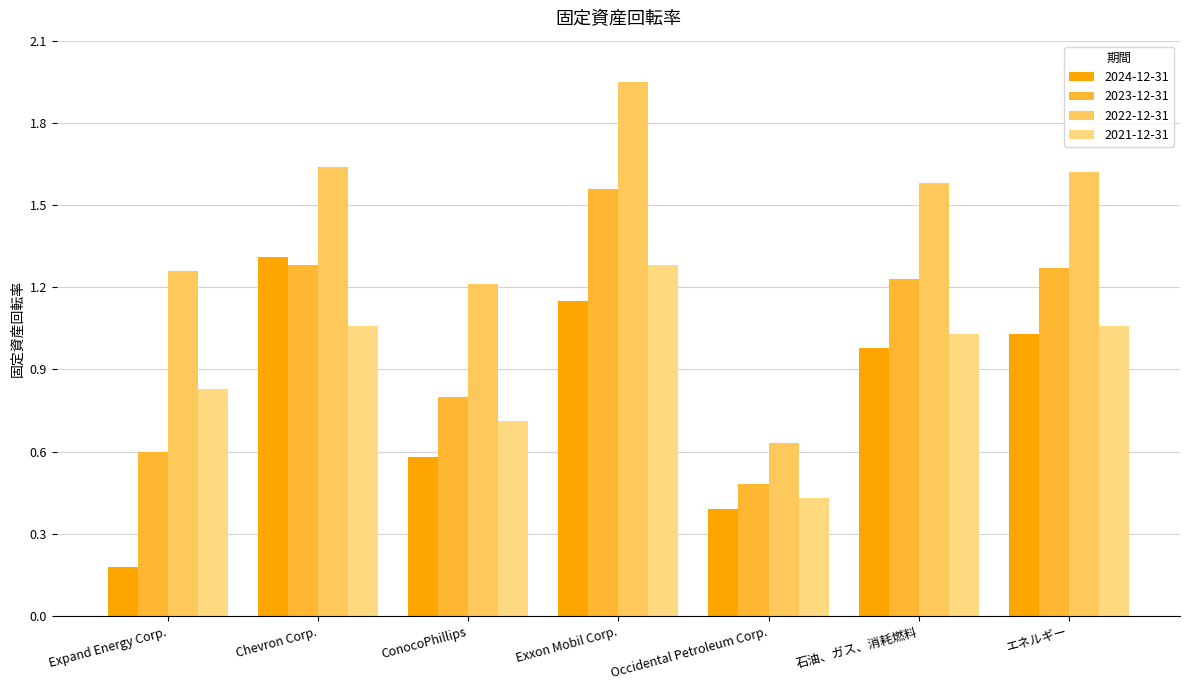

Which series has the largest total across all categories?

2022-12-31